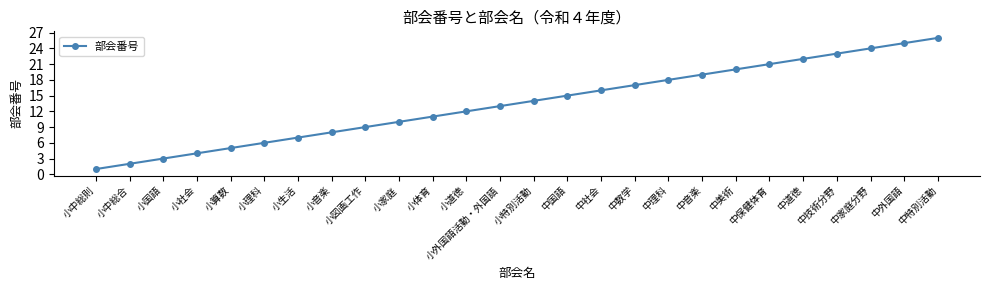

How many distinct data groups are displayed?

1